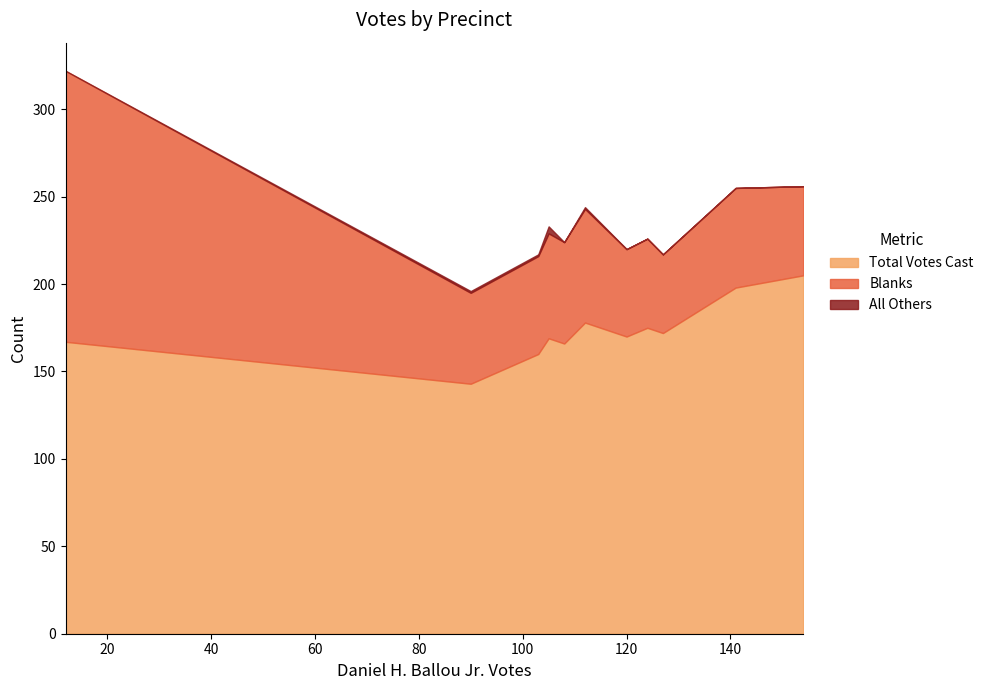

What is the lowest value of the Total Votes Cast series?

143